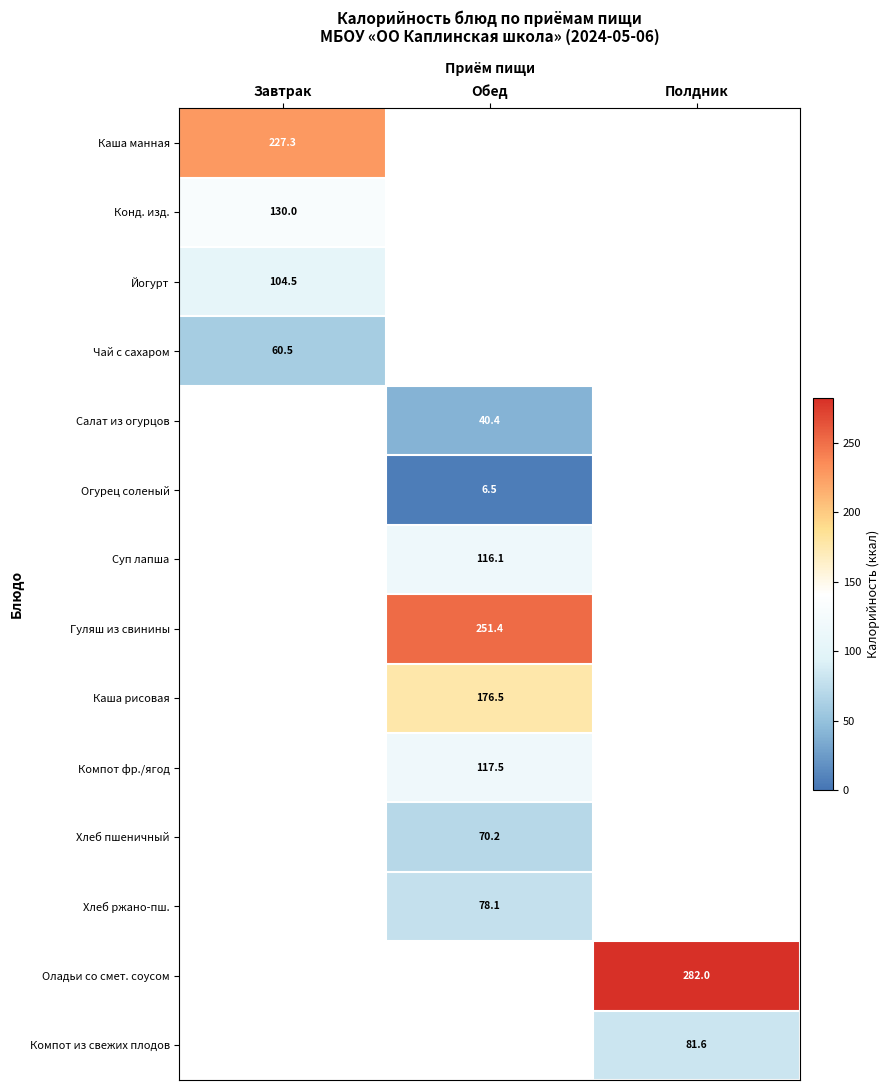

True or false: Салат из огурцов has a value of 40.4 at Обед.

True